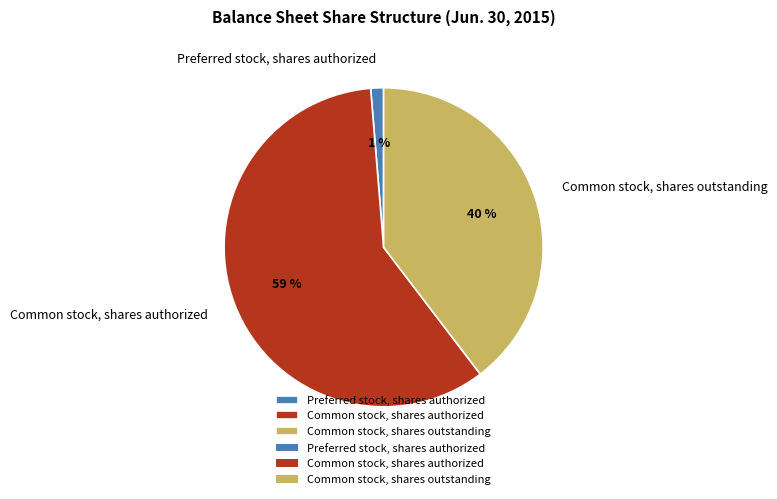

To the nearest percent, what portion does Preferred stock, shares authorized represent?

1%